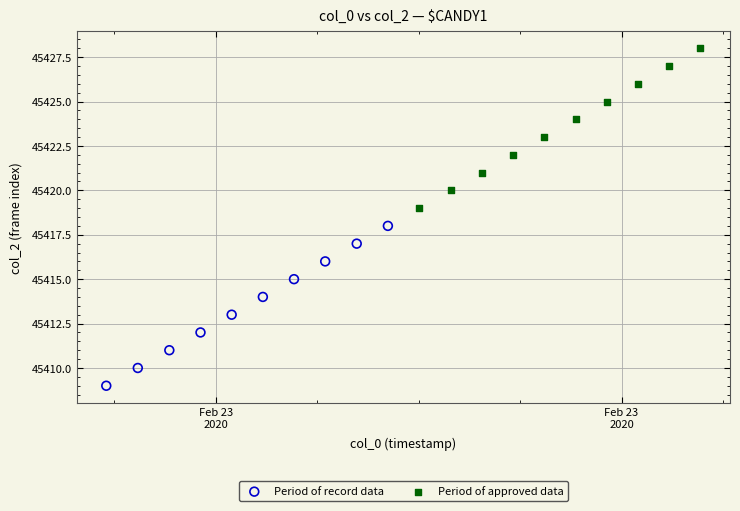

What are all the series names shown in the legend?

Period of record data, Period of approved data